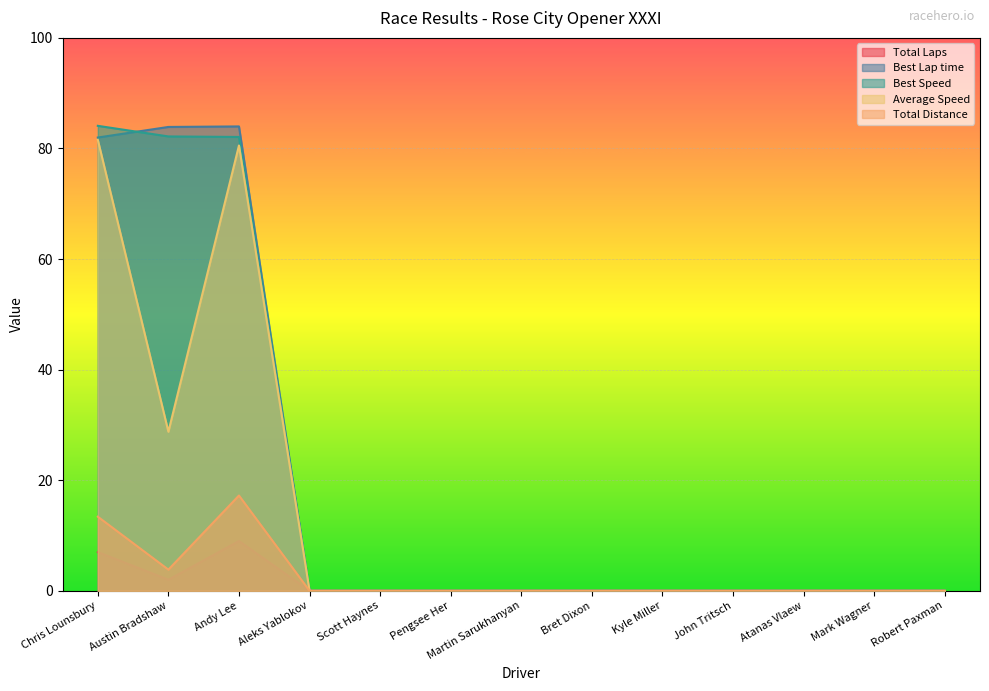

What position from the right is Kyle Miller?

5